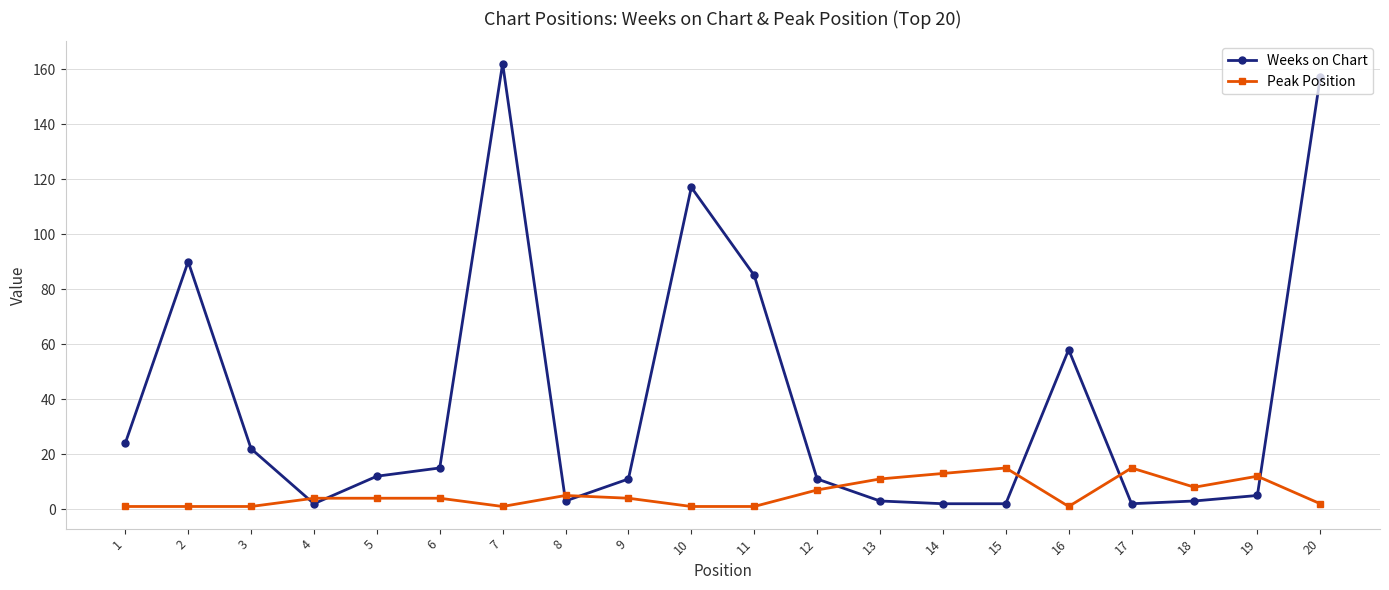

Which series has the widest spread of values?

Weeks on Chart